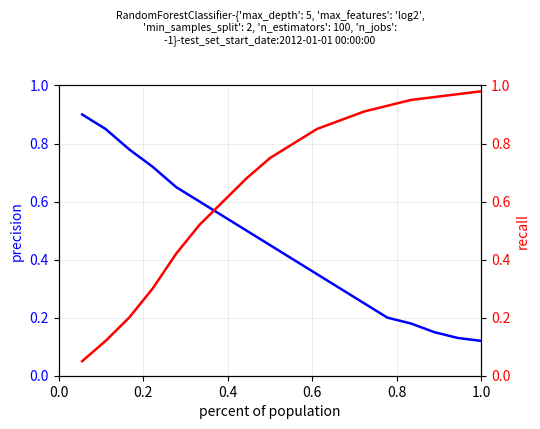

True or false: precision has a value of 0.1 at 13.

False